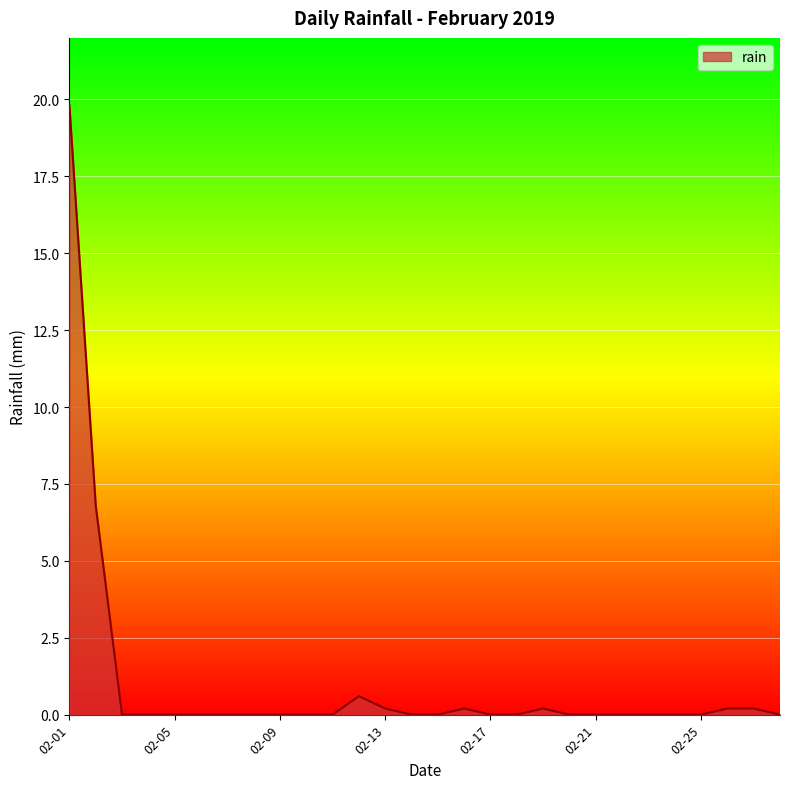

What is the difference between the maximum and minimum values?

19.8